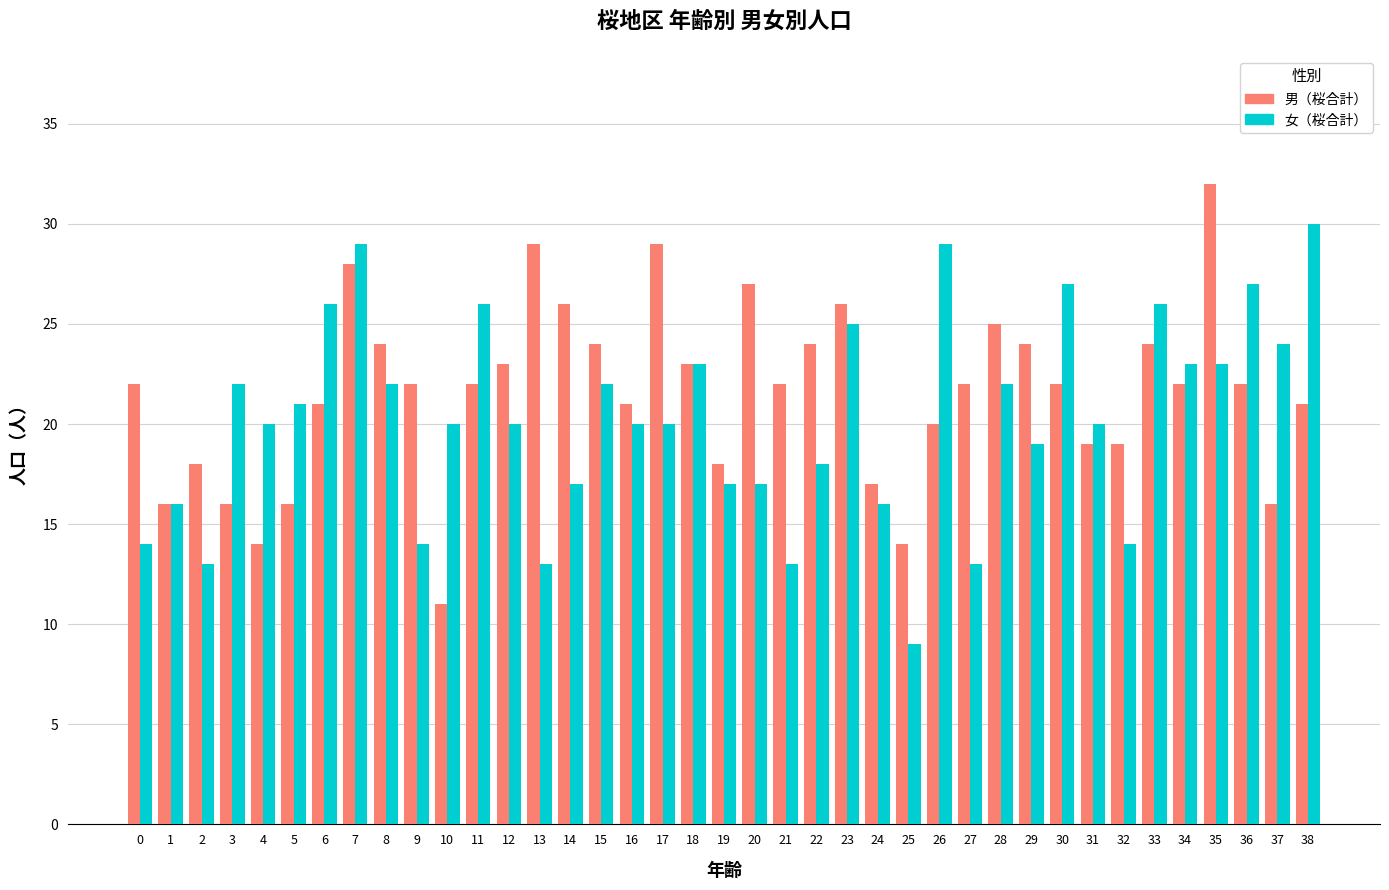

Which label corresponds to the largest value in the chart?

35